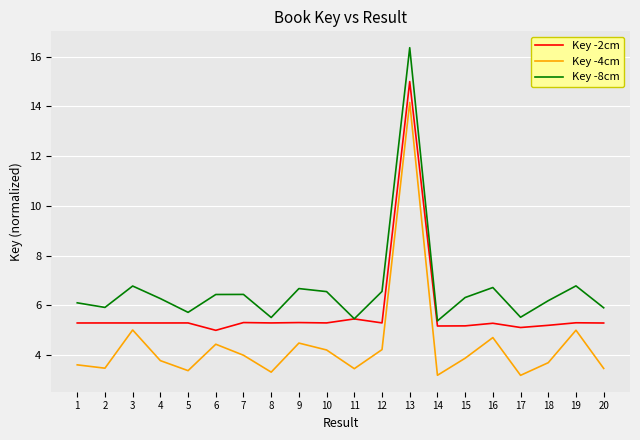

Is it true that Key -4cm equals 7.5 at 3?

False